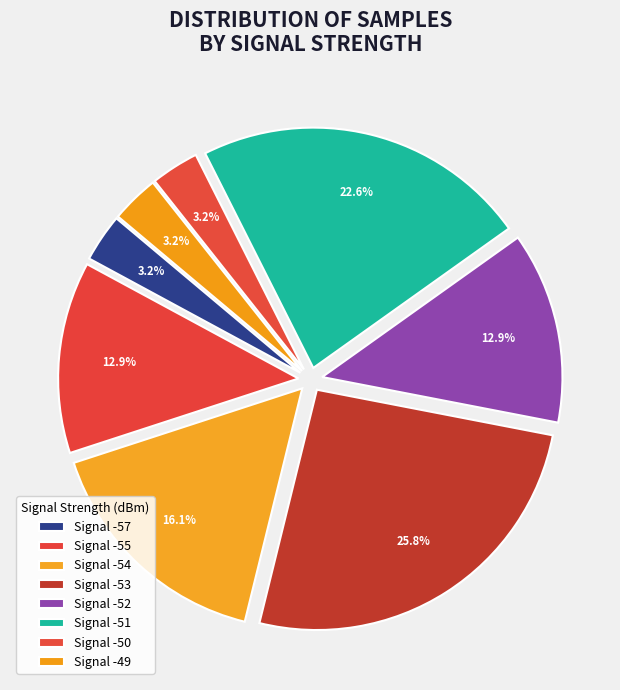

How many segments does this pie chart have?

8